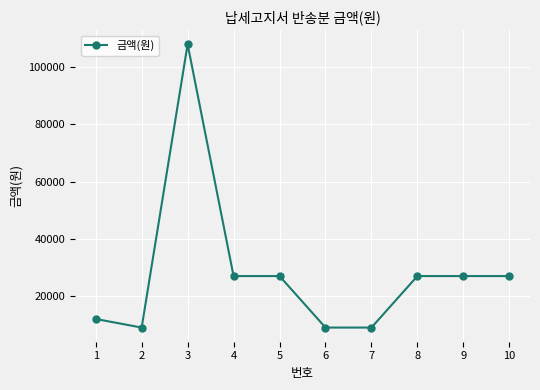

At which category does the data reach its first local valley?

2